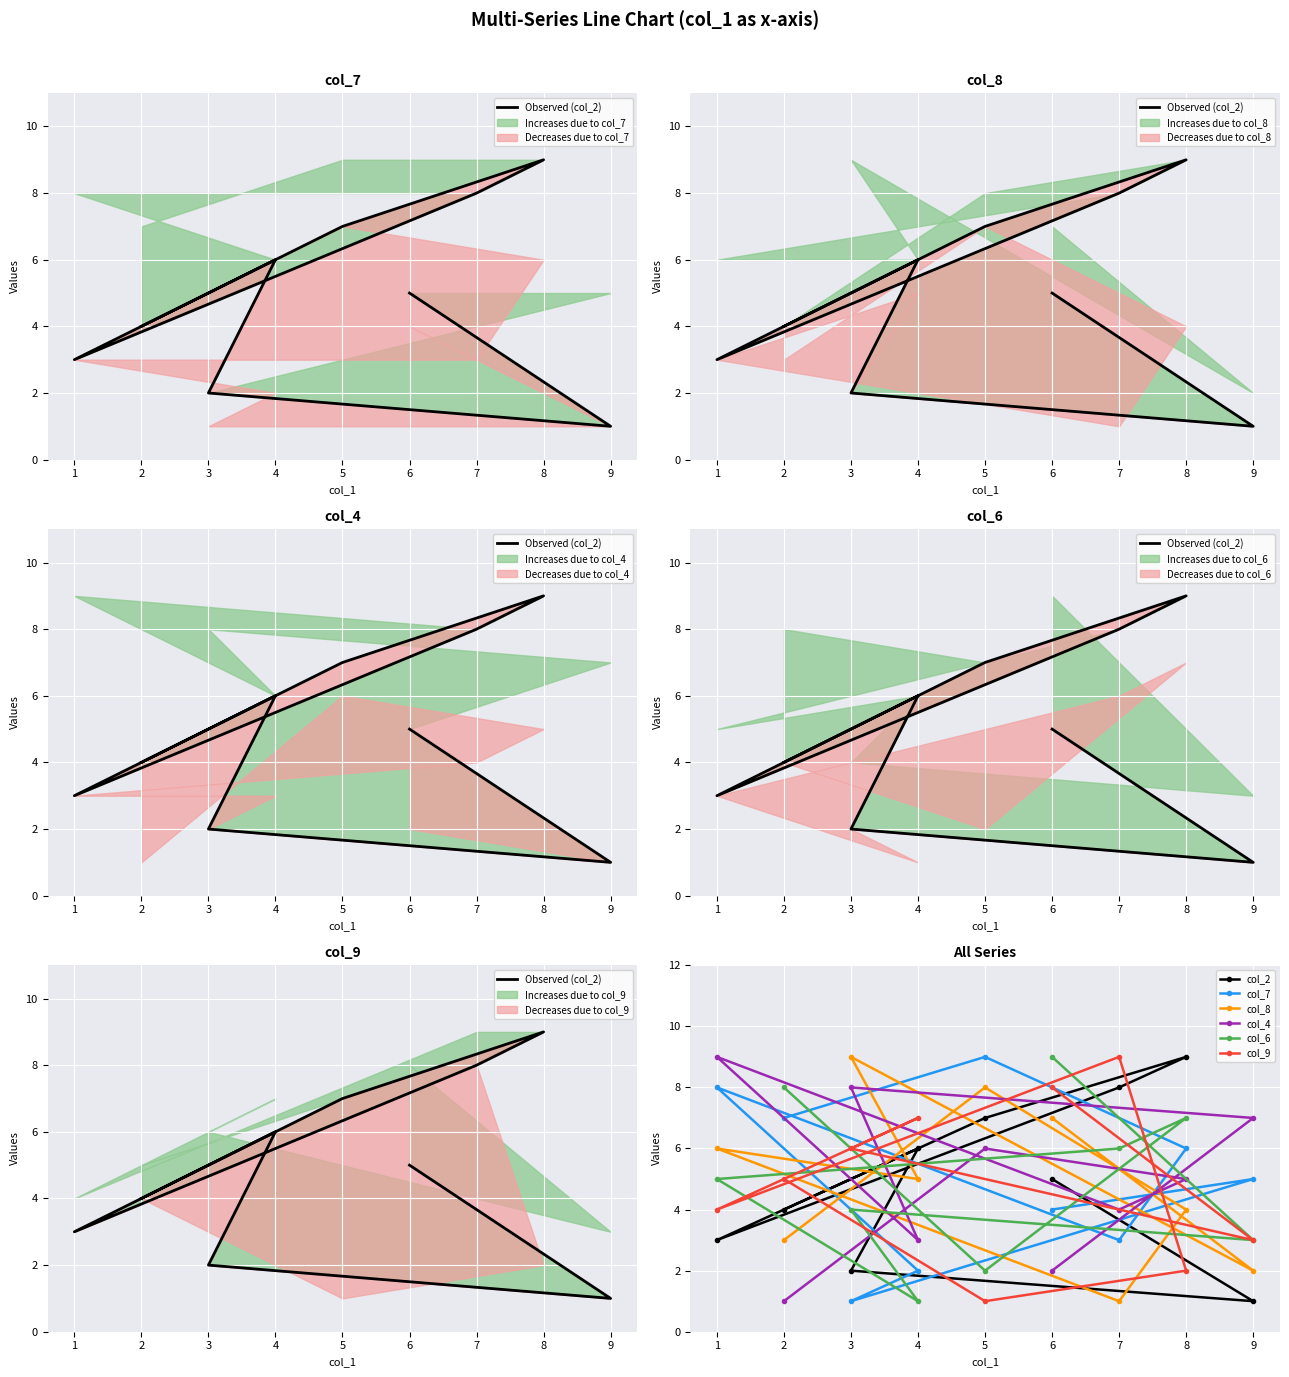

Which series ends up on top after the final intersection of col_2 and col_9?

col_9